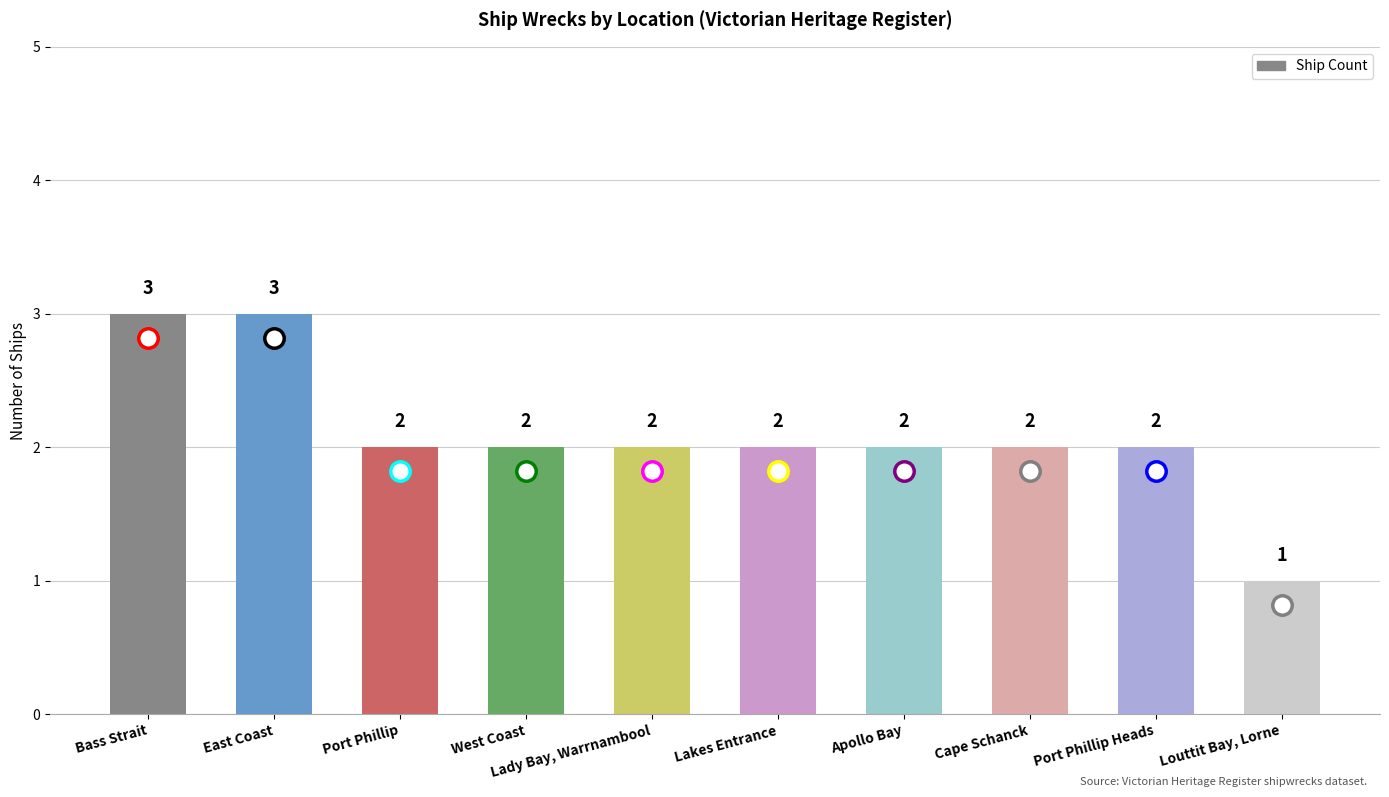

Reading left to right, list all the values displayed in this chart.

Bass Strait=3	East Coast=3	Port Phillip=2	West Coast=2	Lady Bay, Warrnambool=2	Lakes Entrance=2	Apollo Bay=2	Cape Schanck=2	Port Phillip Heads=2	Louttit Bay, Lorne=1